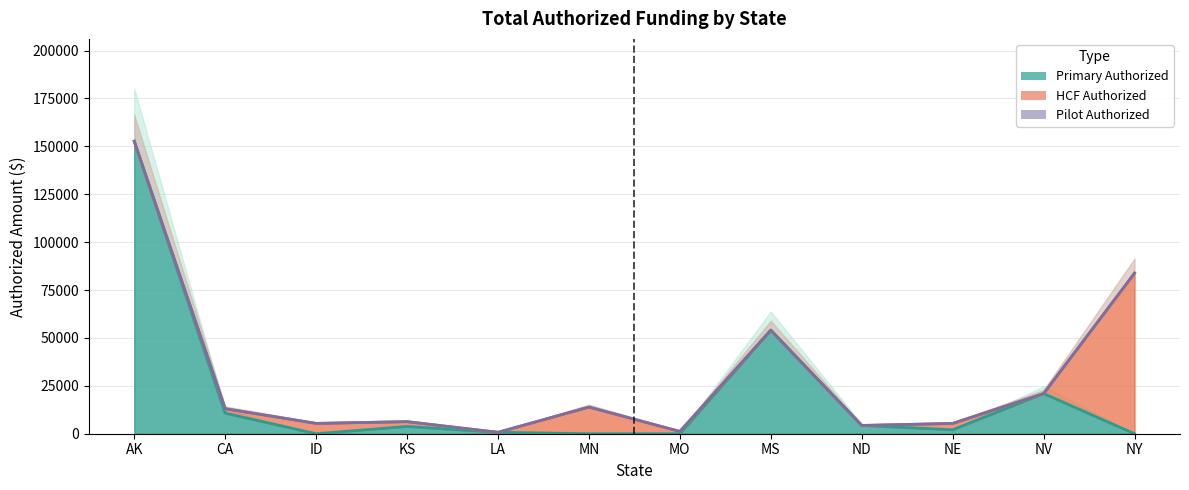

What is the sum of all HCF Authorized values?

112486.5